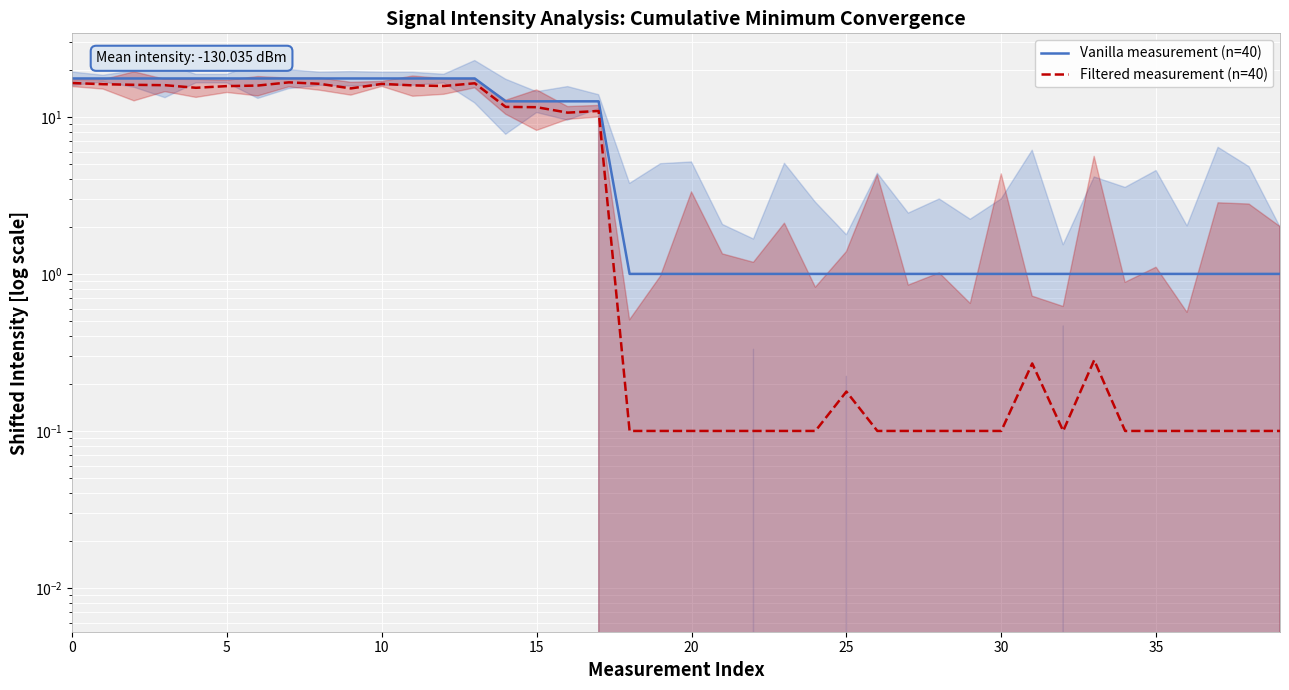

What is the approximate value of Filtered measurement (n=40) at 0?

16.4